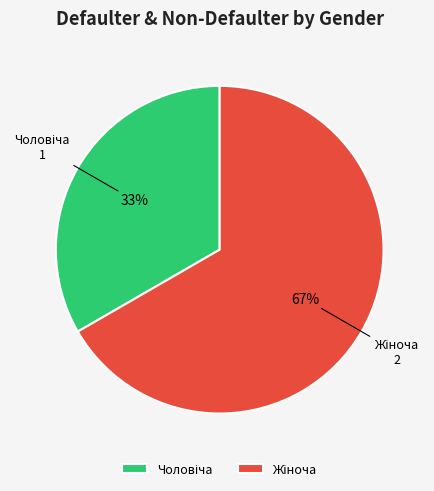

Does any single category account for the majority?

Yes